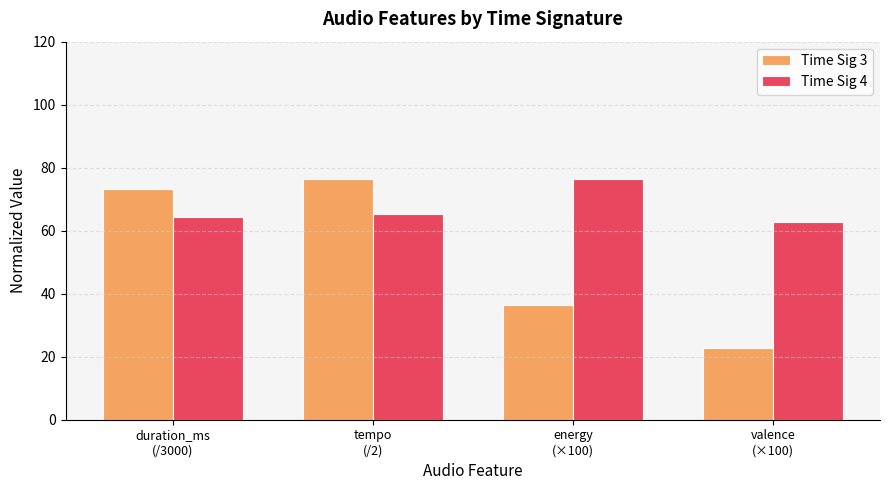

Which series has the largest range (max minus min)?

Time Sig 3